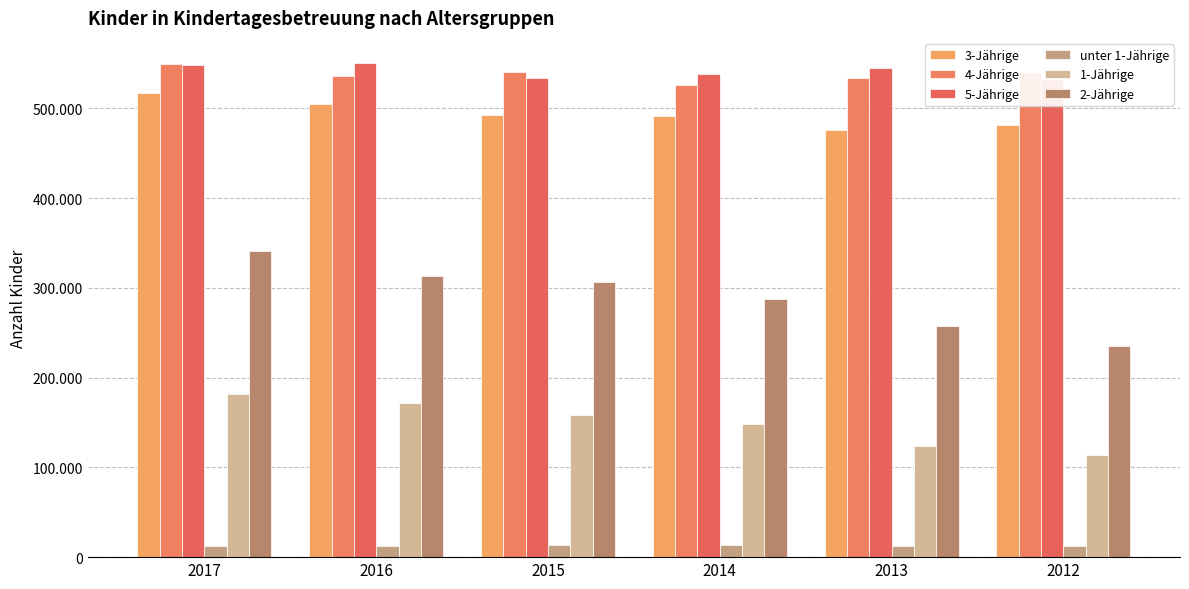

What is the total value across all series at 2012?

1915701